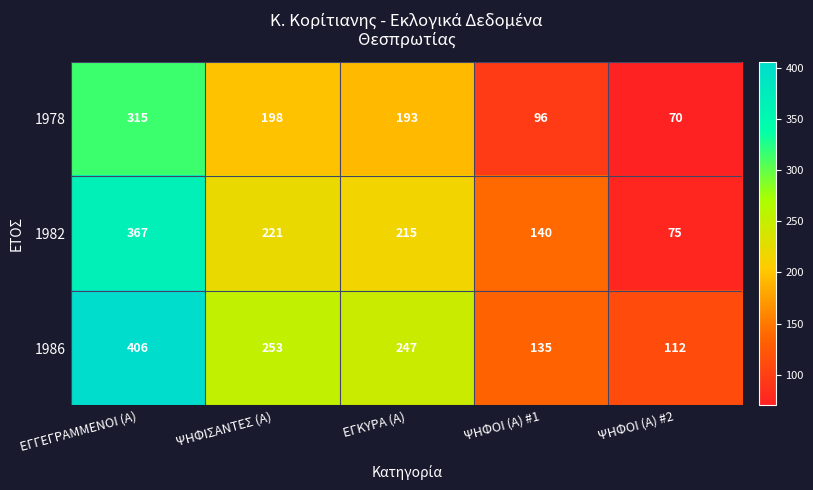

Which series changed the most between ΨΗΦΙΣΑΝΤΕΣ (Α) and ΨΗΦΟΙ (Α) #1?

1986